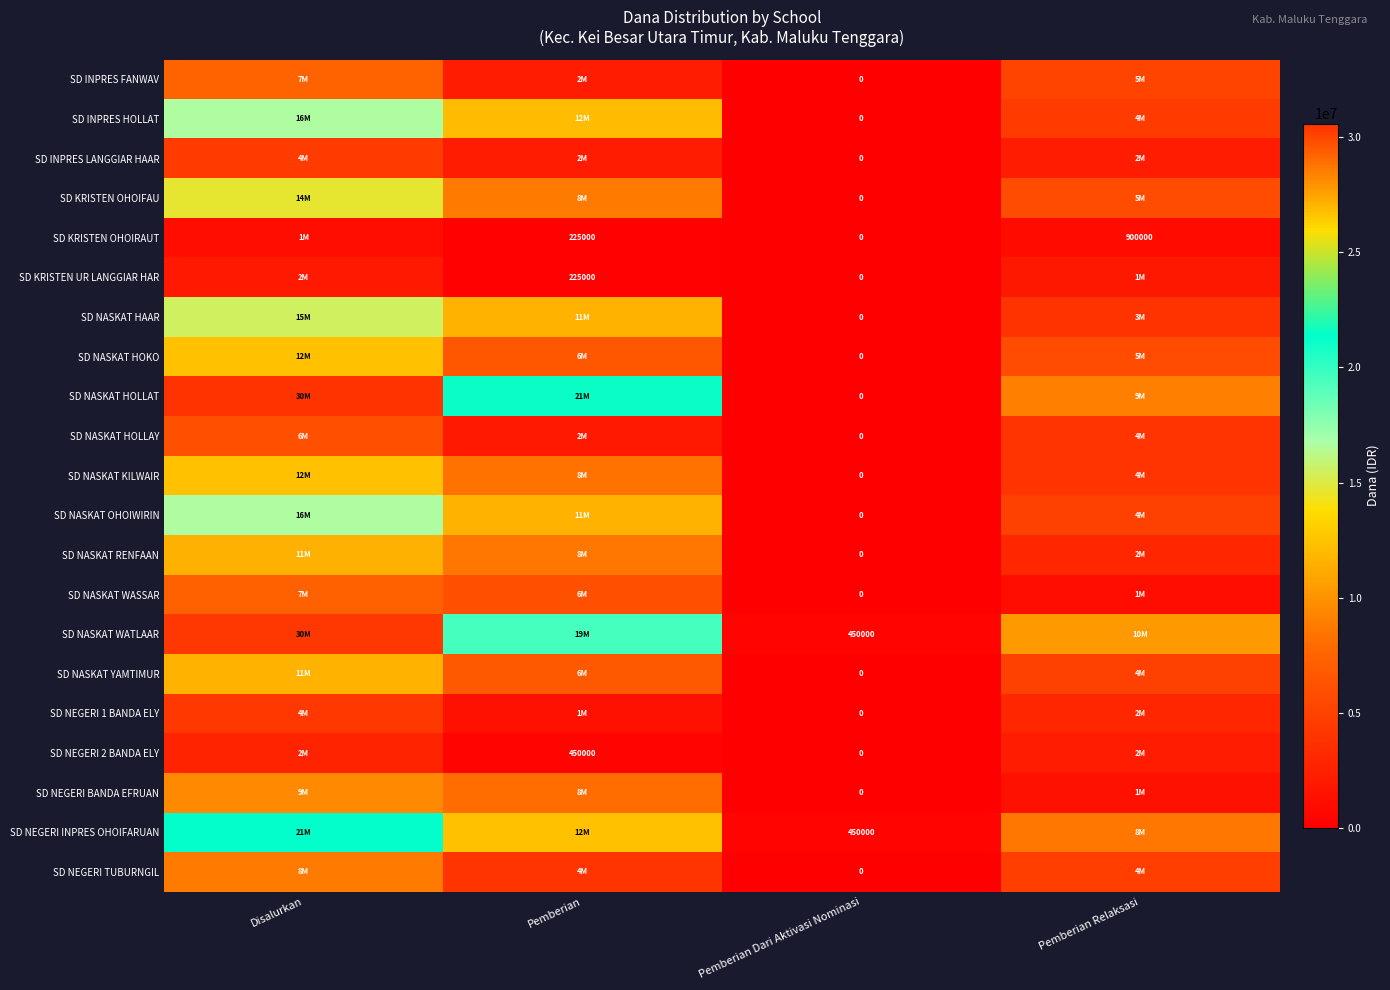

Where does the SD KRISTEN OHOIRAUT series first go above 900000?

Disalurkan